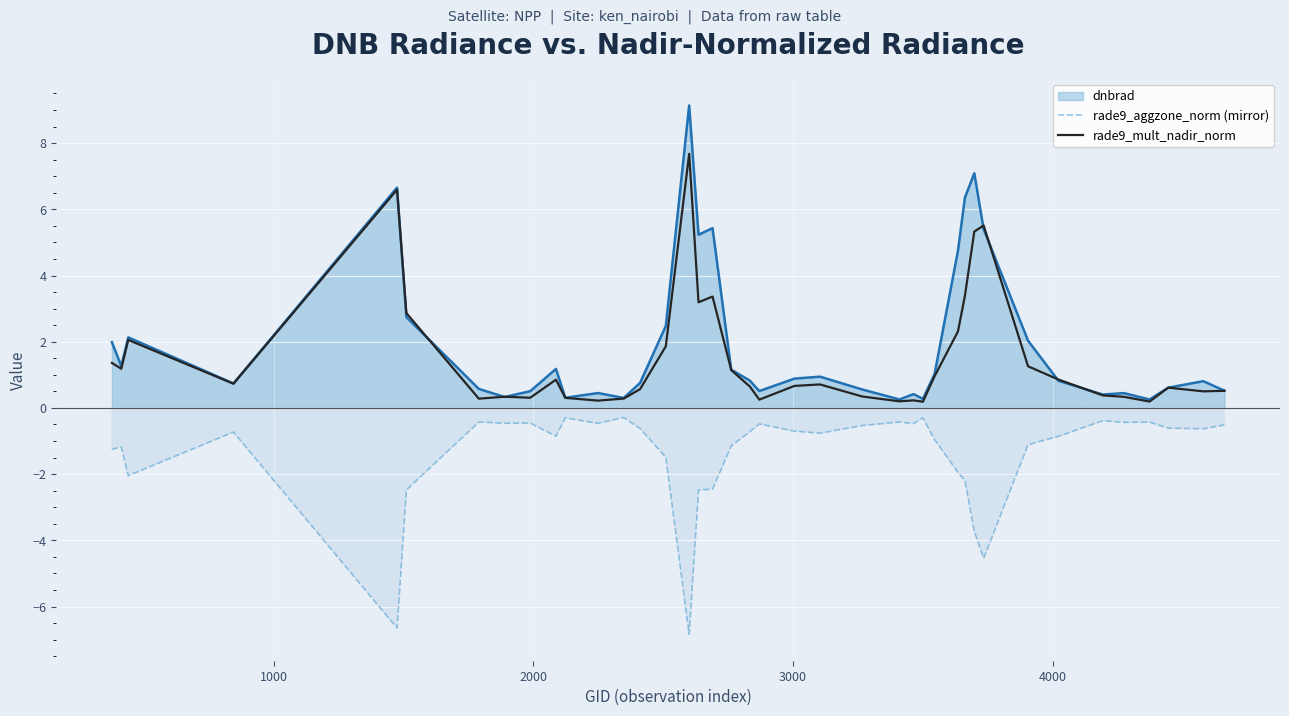

True or false: rade9_aggzone_norm (mirror) and rade9_mult_nadir_norm intersect in this chart.

False